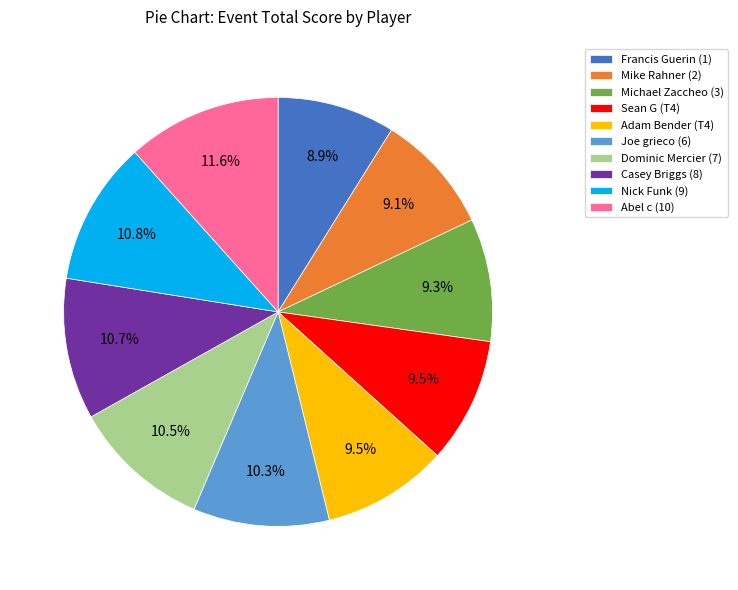

Is the sum of Adam Bender (T4) and Dominic Mercier (7) greater than half?

No